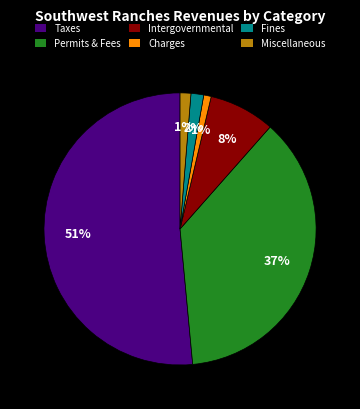

Which has a higher value, Charges or Permits & Fees?

Permits & Fees